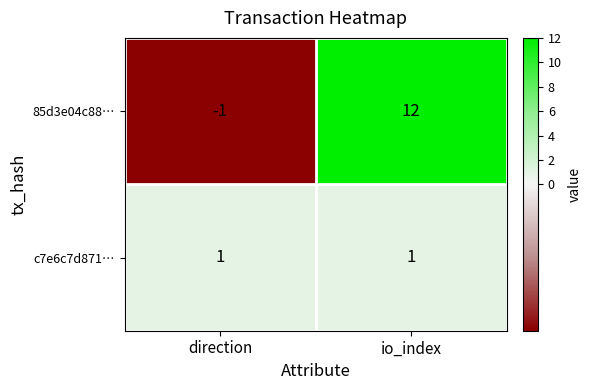

At which category is the sum across all series the highest?

io_index